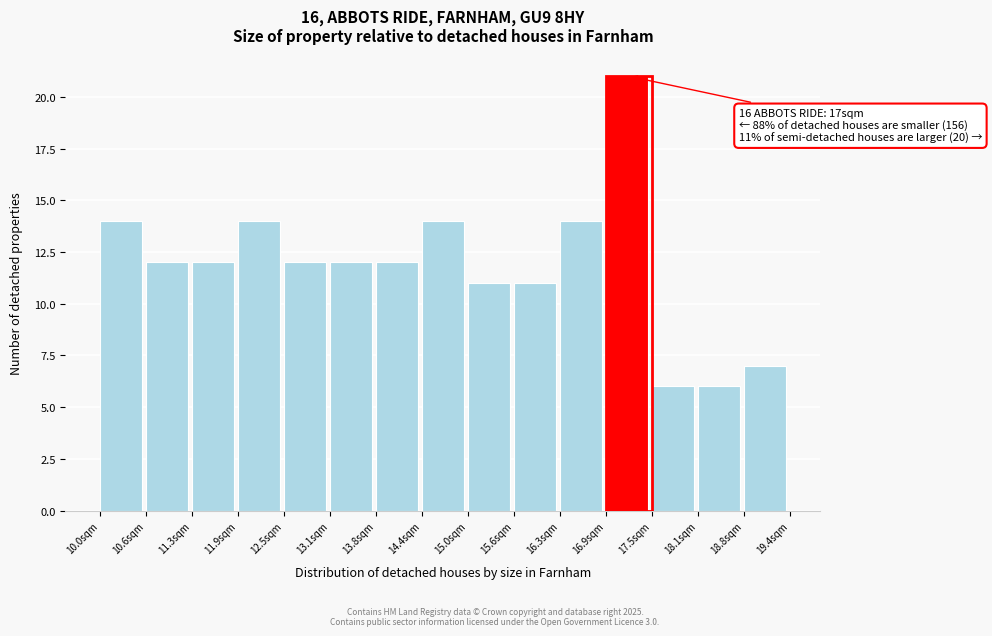

Over which range of the x-axis is the bar tallest?

16.9 to 17.5